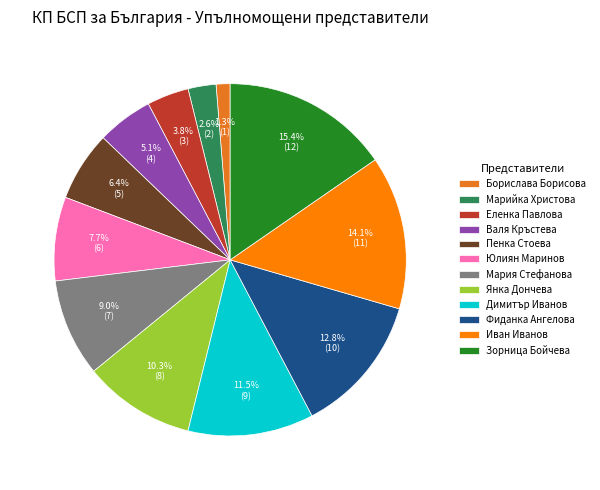

To the nearest percent, what percentage of the pie is Иван Иванов?

14%